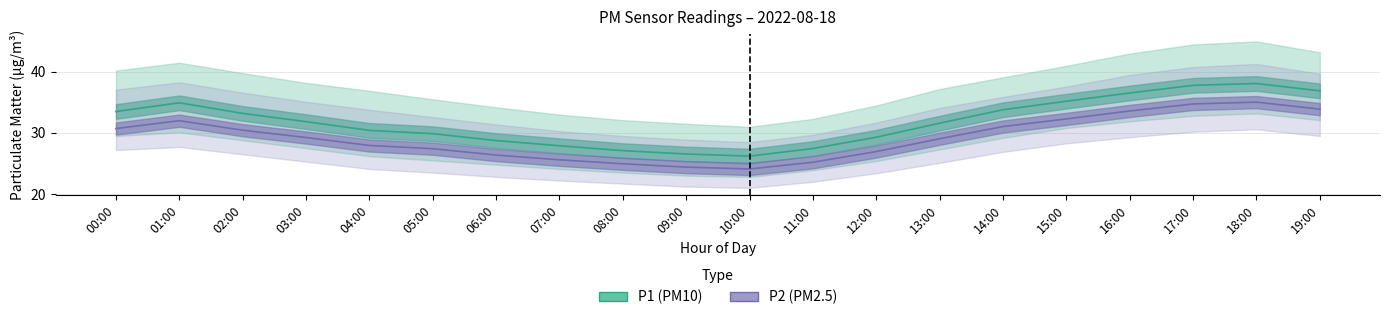

Is this an area chart (filled region under the line)?

No